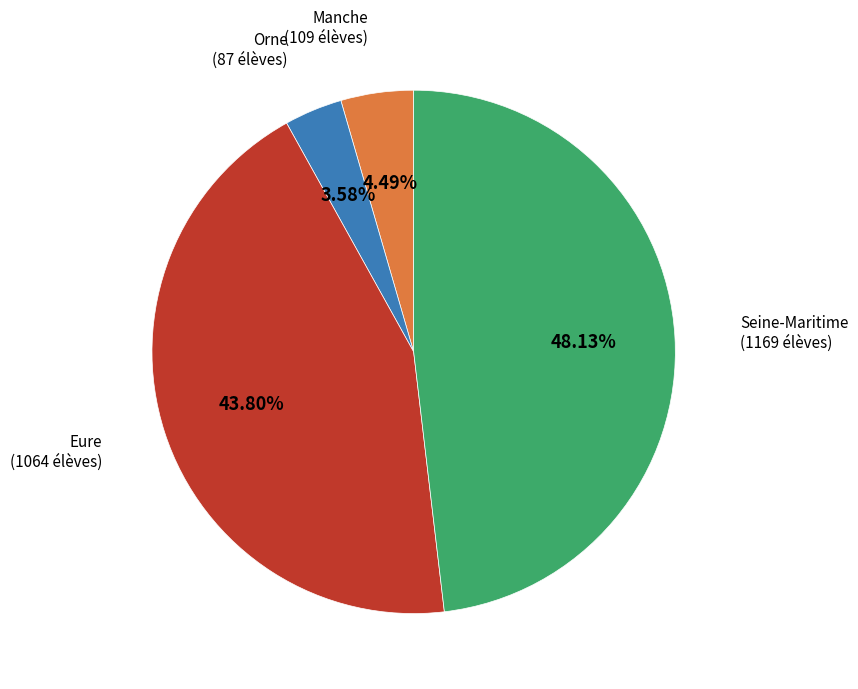

Is there any slice that represents more than half of the pie?

No